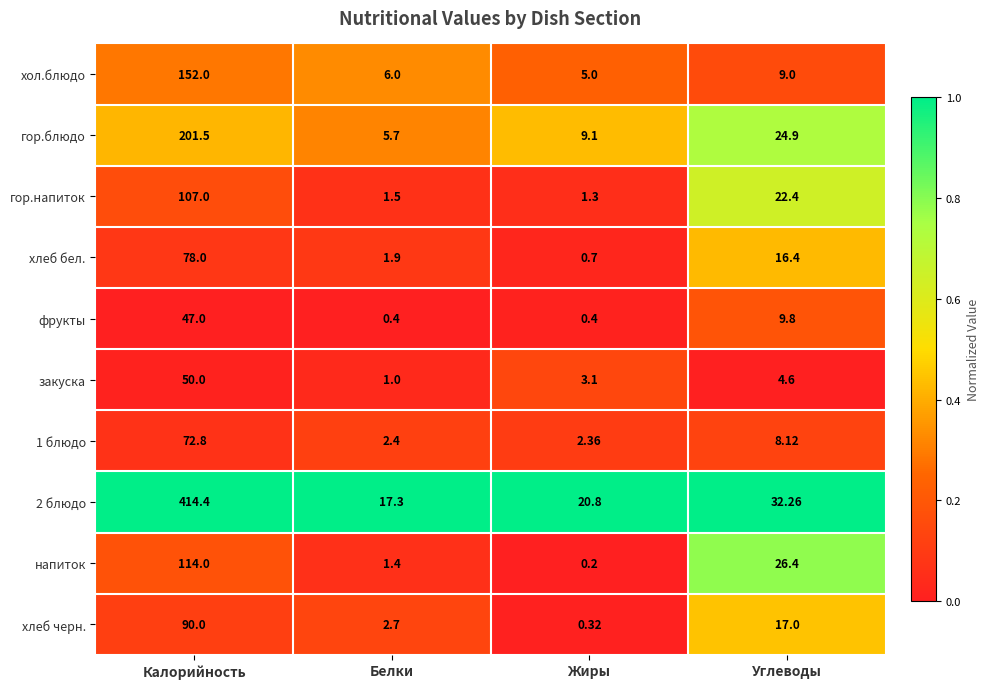

Which category has the highest value across all series?

Калорийность